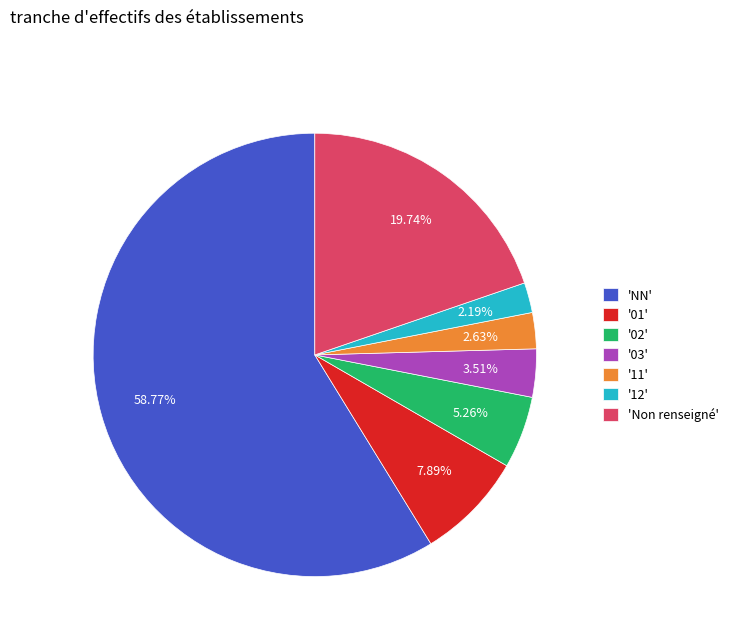

How many slices are in this pie chart?

7